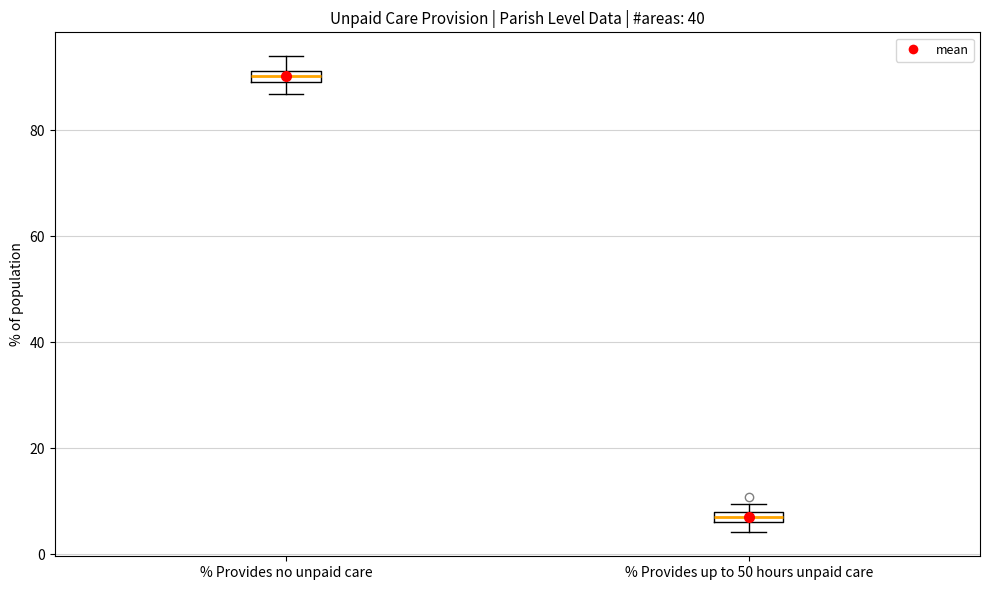

Which box has the highest median line?

% Provides no unpaid care